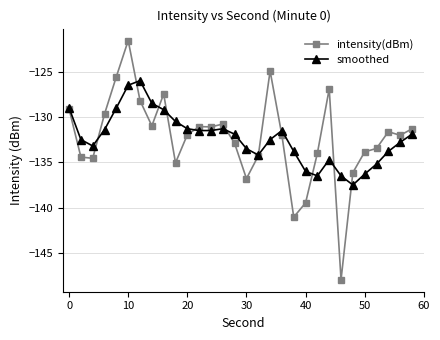

Rank the series by their maximum value, from highest to lowest.

intensity(dBm), smoothed